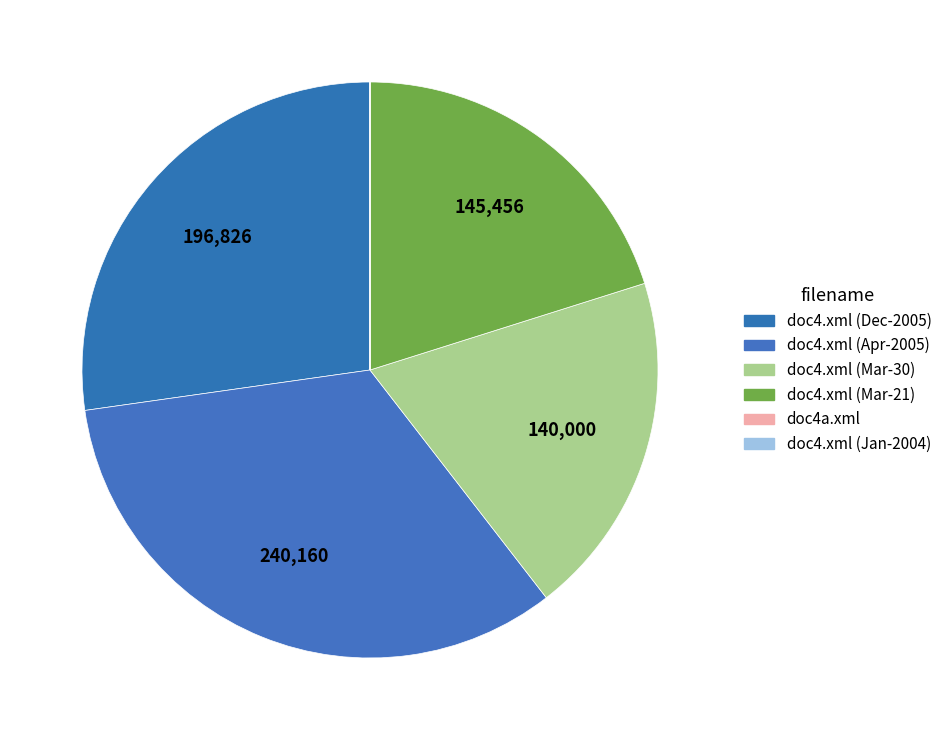

What is the largest slice in the pie chart?

doc4.xml (2005-04-01)